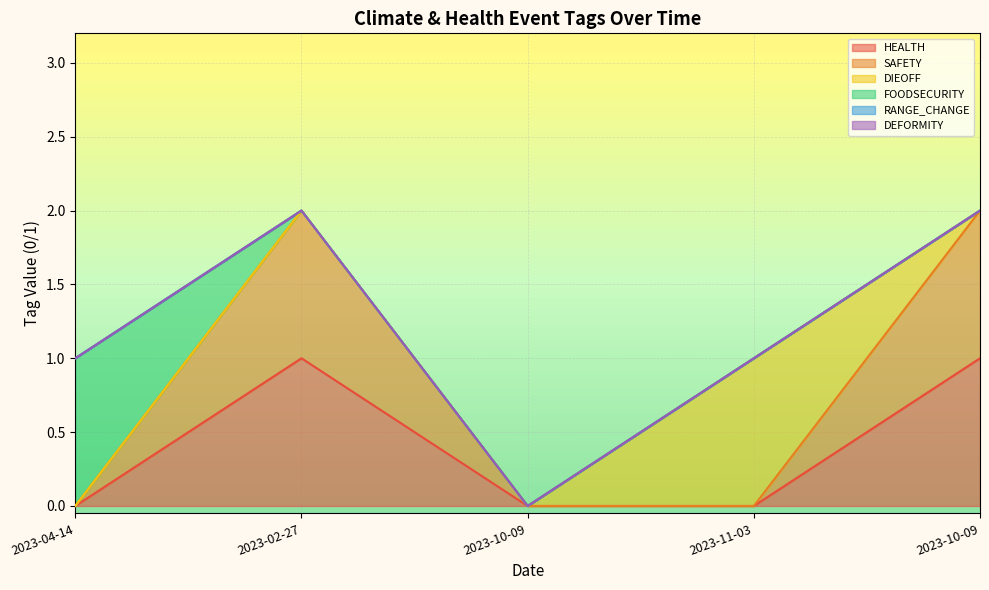

At how many categories does at least one series exceed 0?

4